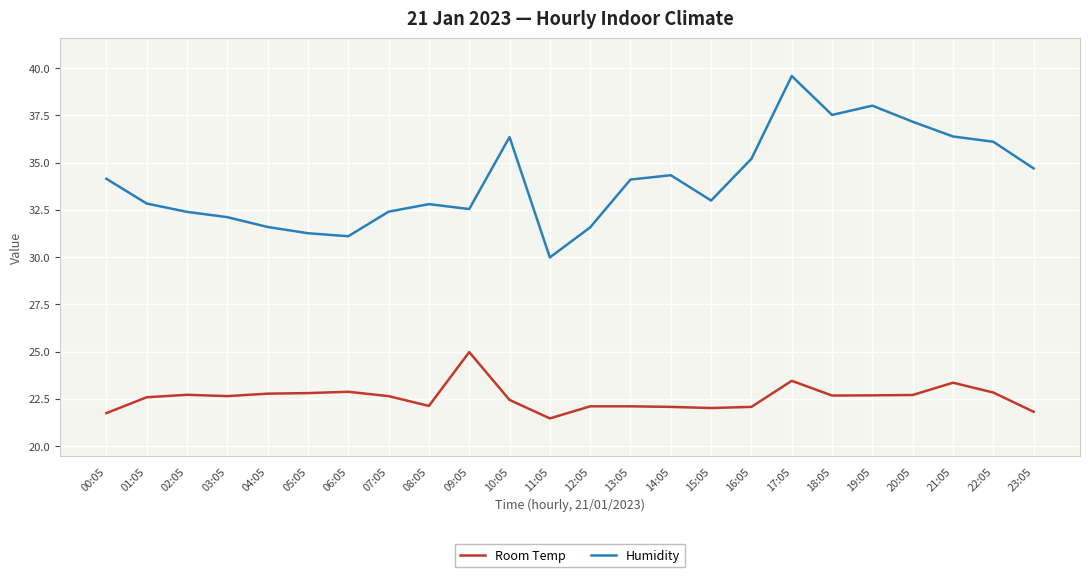

Is it true that Humidity equals 37.2 at 20:05?

True